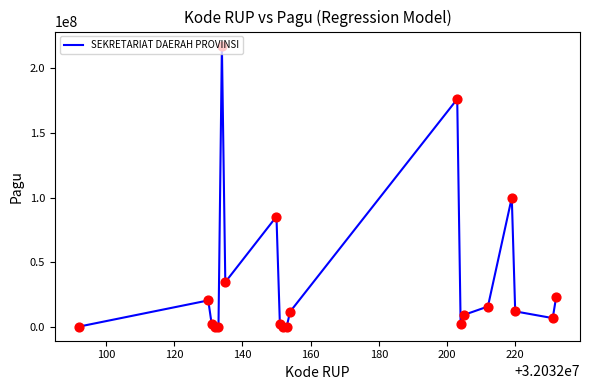

What is the difference between the maximum and minimum values?

216800000